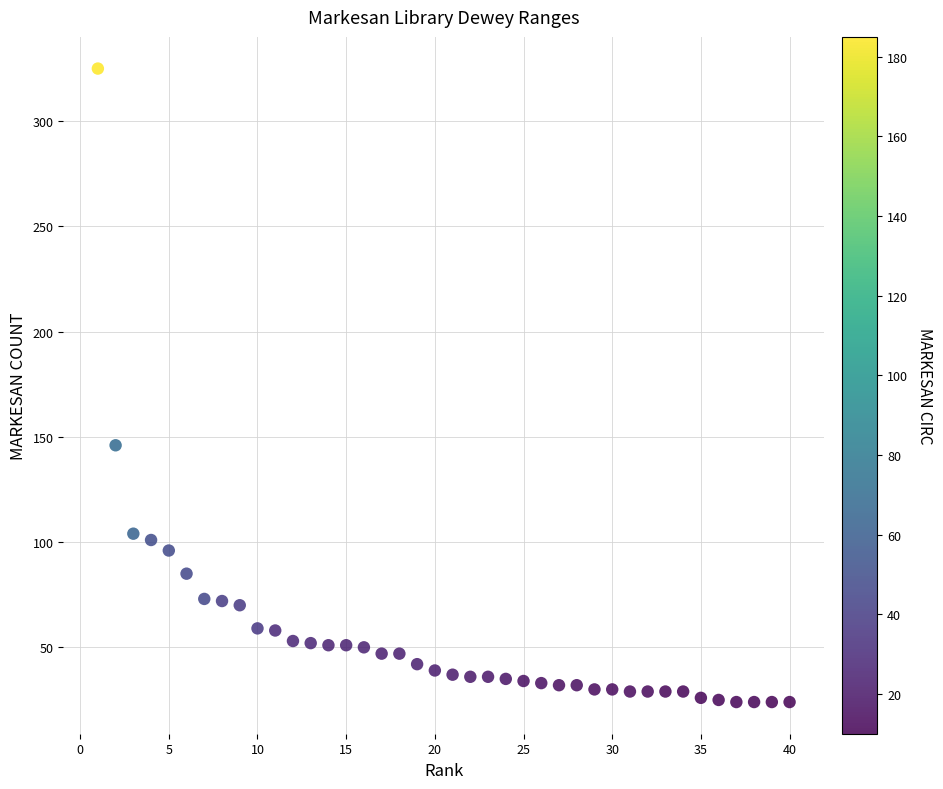

What Y value in the scatter plot is closest to 174?

146